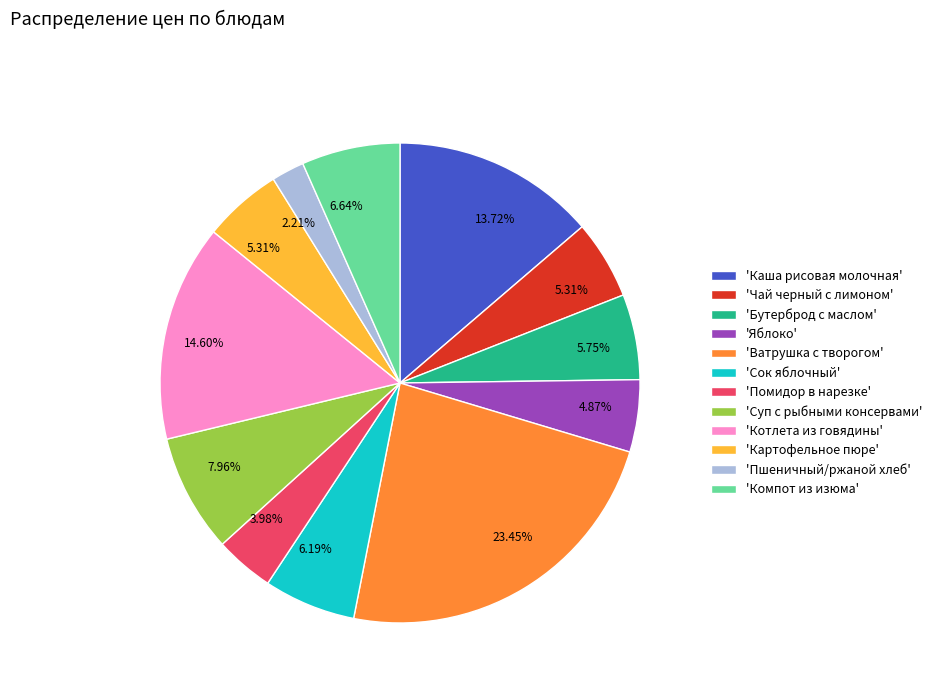

Which slice is the largest?

'Ватрушка с творогом'